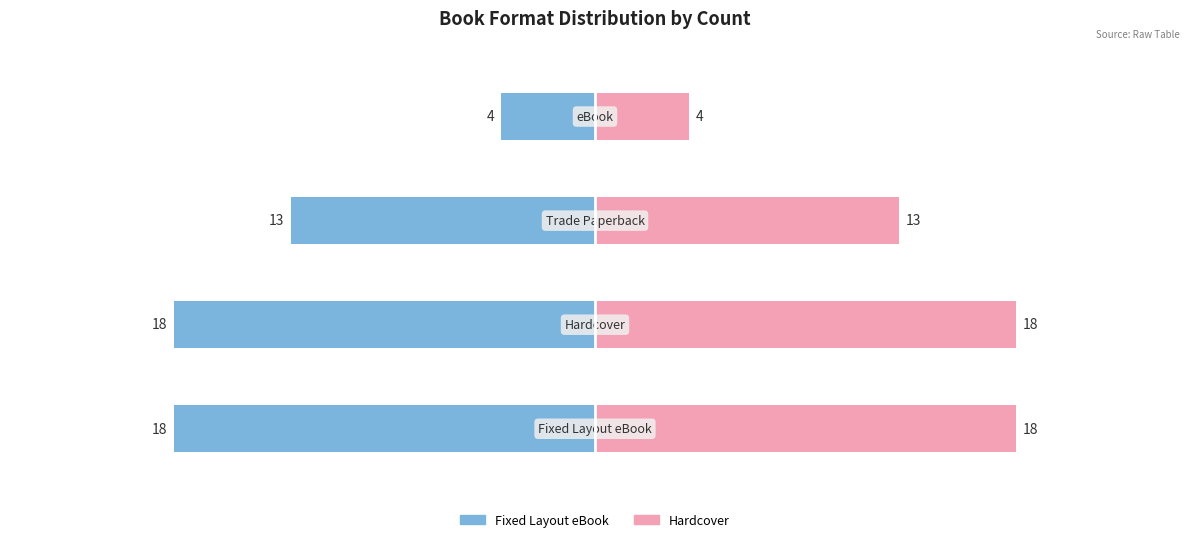

The value of Hardcover at 3 is 7. True or false?

False